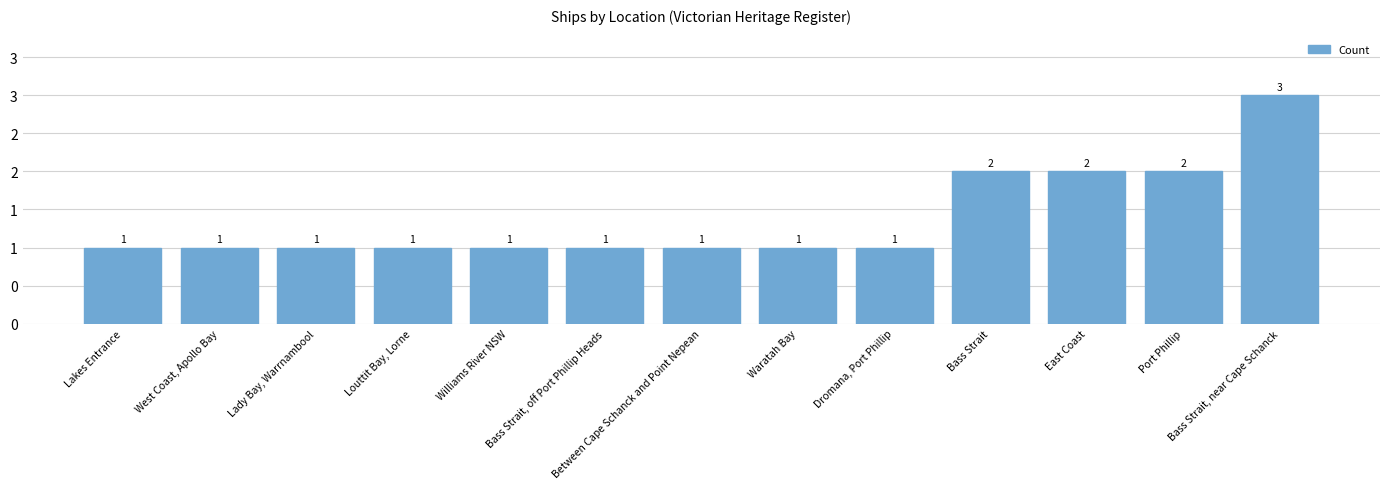

What is the sum of the values at West Coast, Apollo Bay and Bass Strait, near Cape Schanck?

4